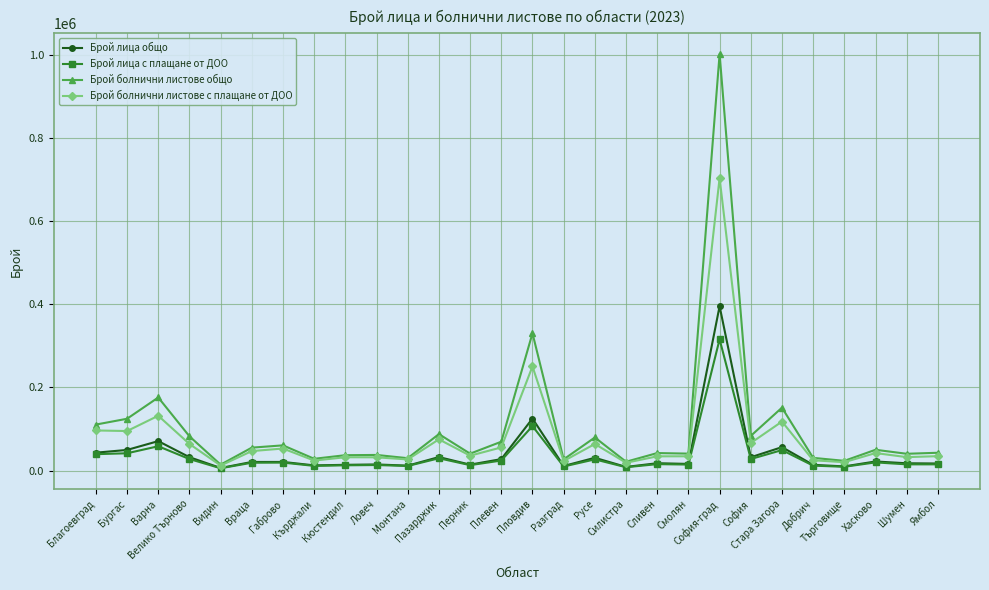

What is the difference between the maximum and second lowest values in the Брой лица общо series?

386740